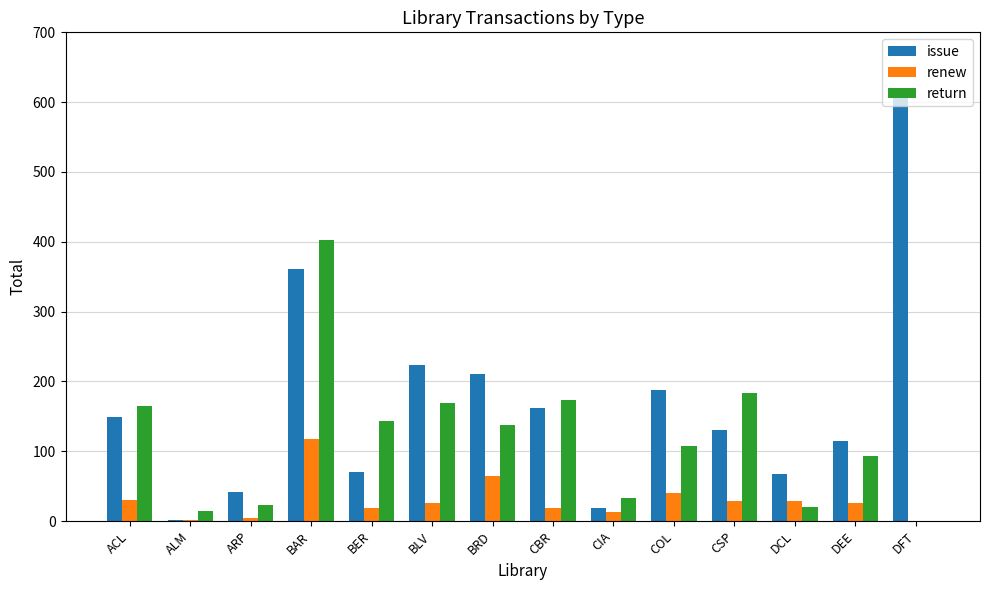

Is the value of return at ALM greater than the value of issue at CBR?

No